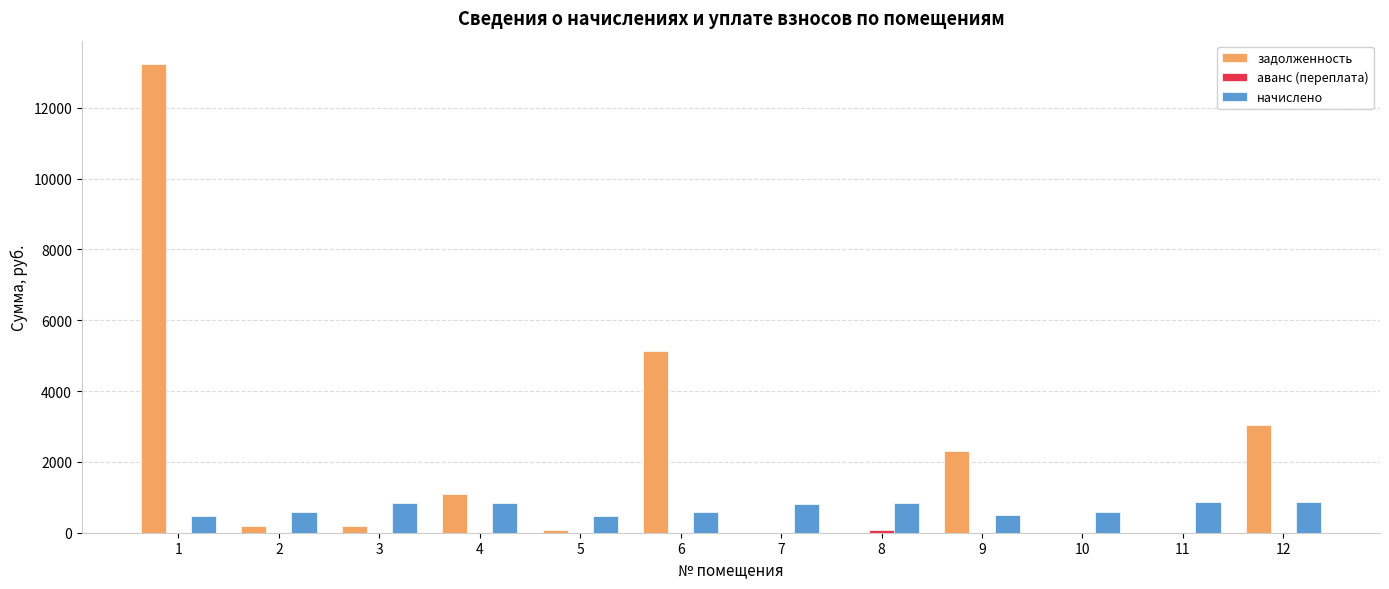

What is the sum of all начислено values?

8251.3